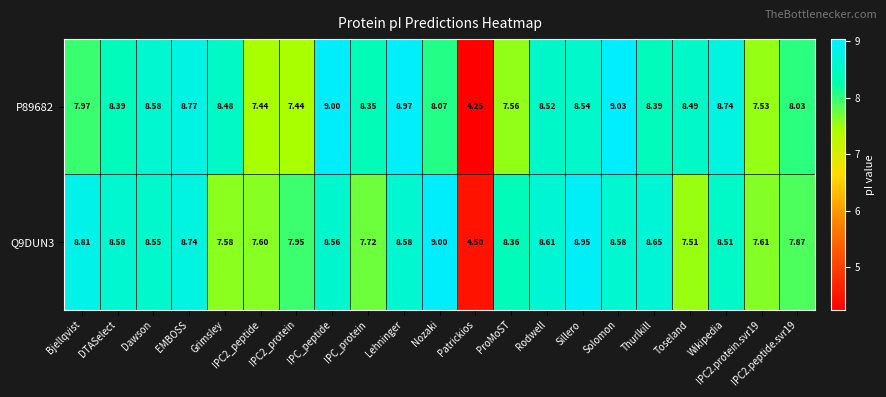

Count the number of data series in this chart.

2